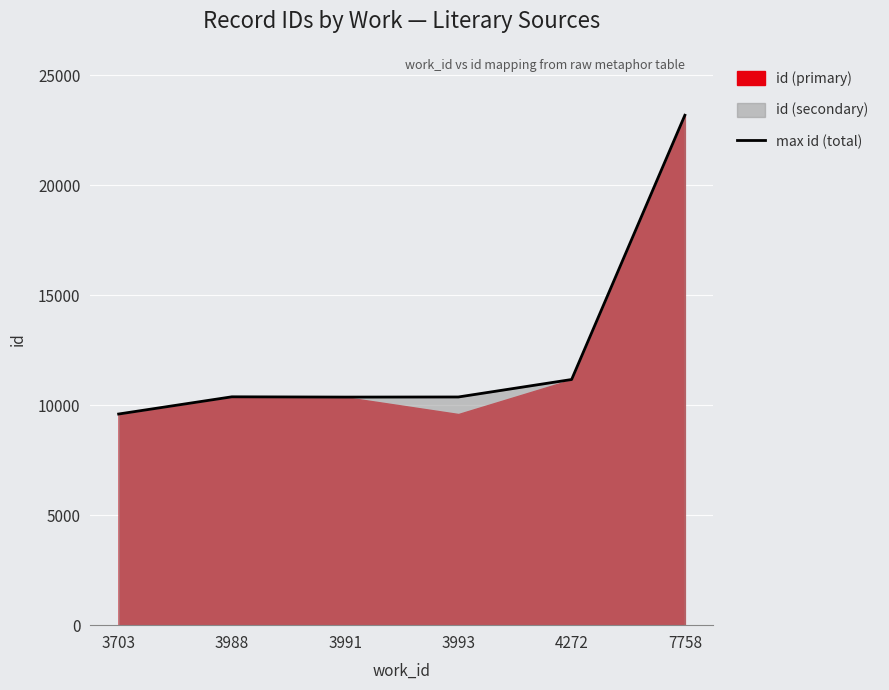

What is the smallest value displayed?

9595